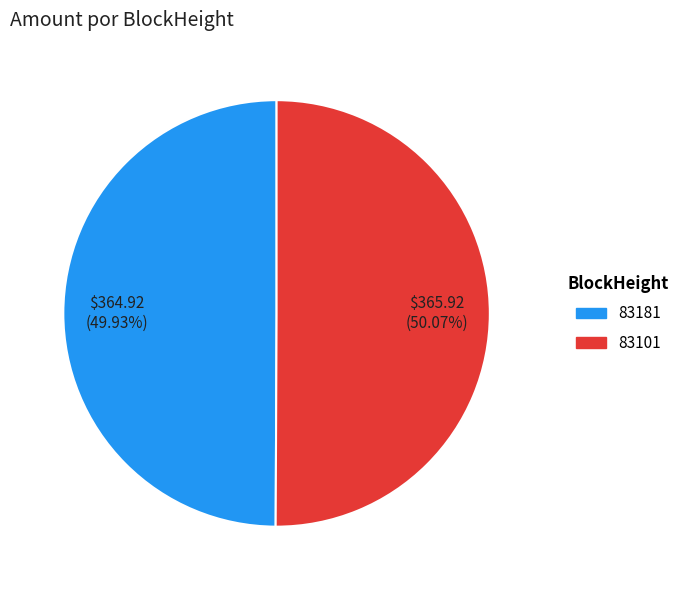

To the nearest percent, what is the difference between the largest and smallest slice percentages?

0%